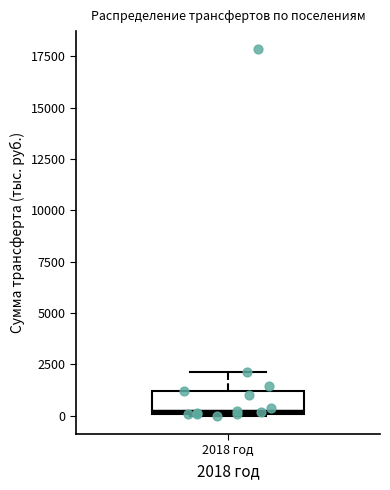

Where is the upper edge of the box for 2018 год on the y-axis? The values are not printed on the chart, so give them approximately, as read against the axis.

1000